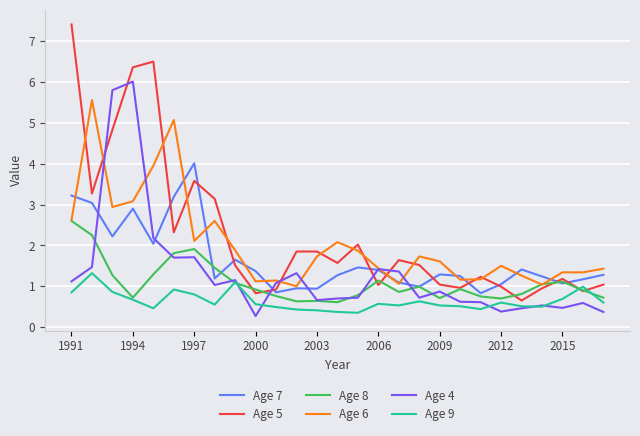

How many lines are shown in the chart?

6